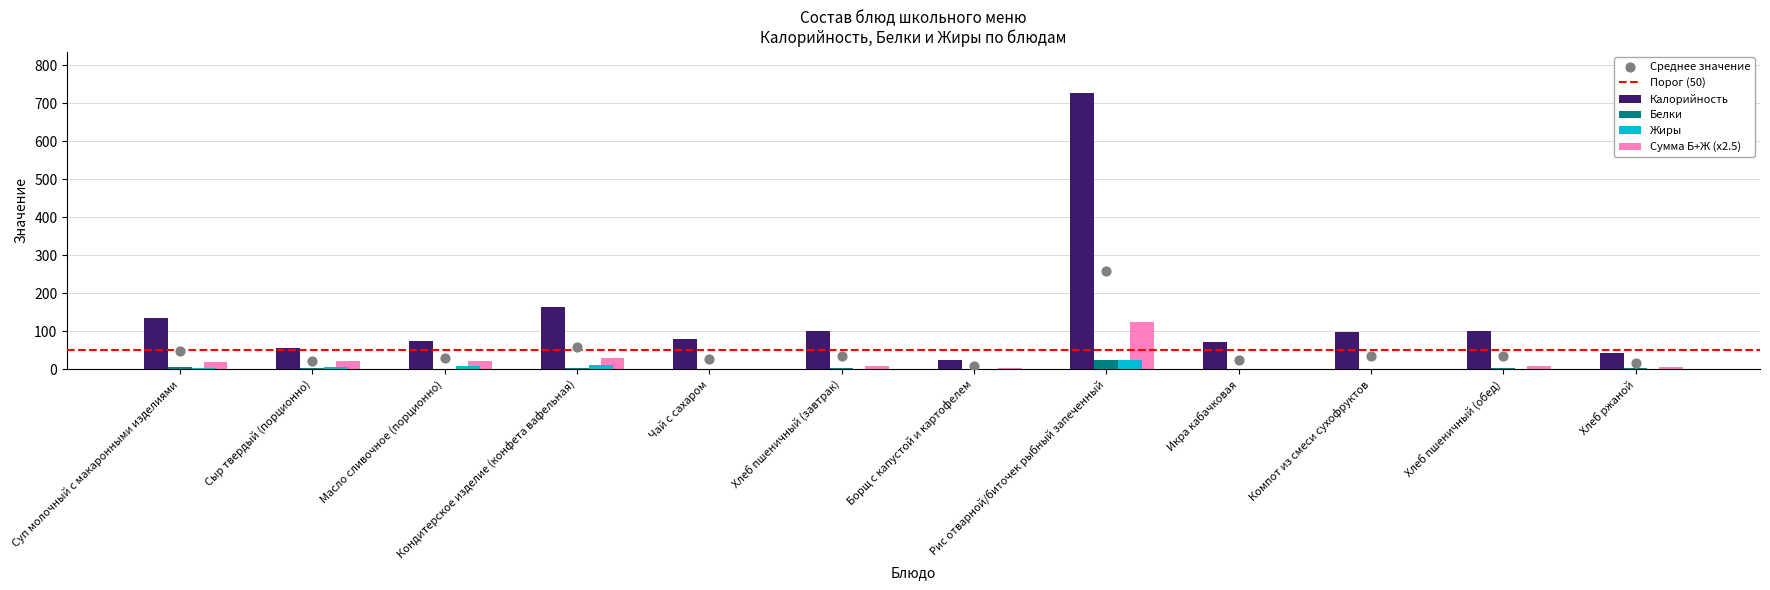

At how many categories does at least one series exceed 294?

1